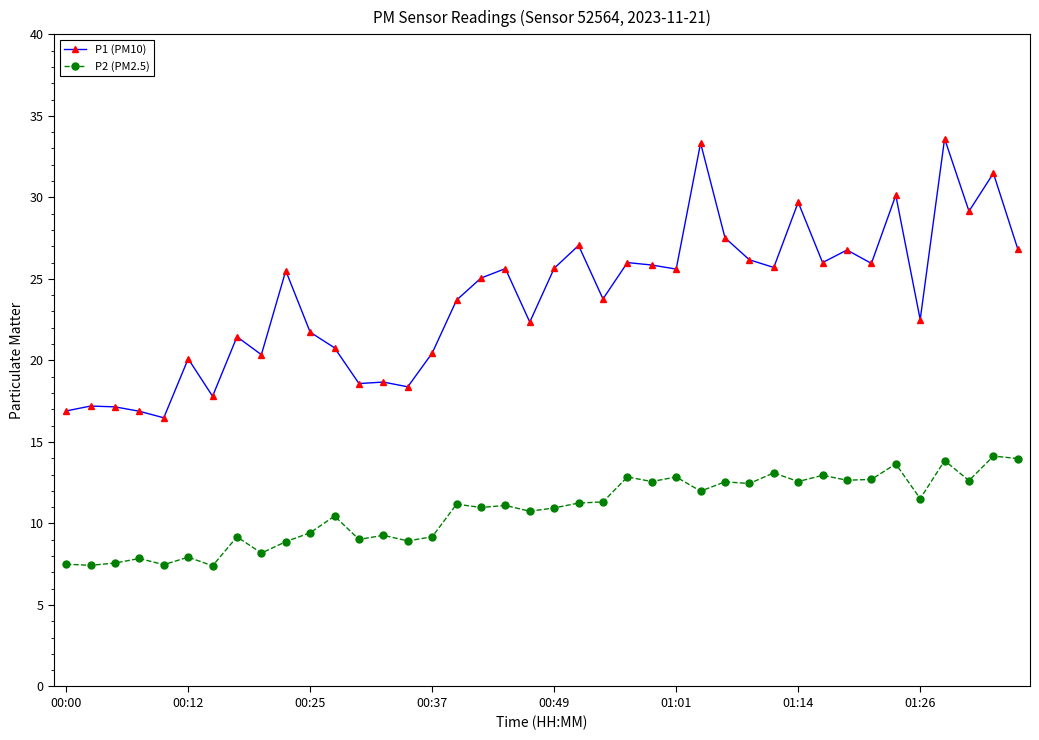

What is the value of the P1 (PM10) point at the 25th from the left?

25.9